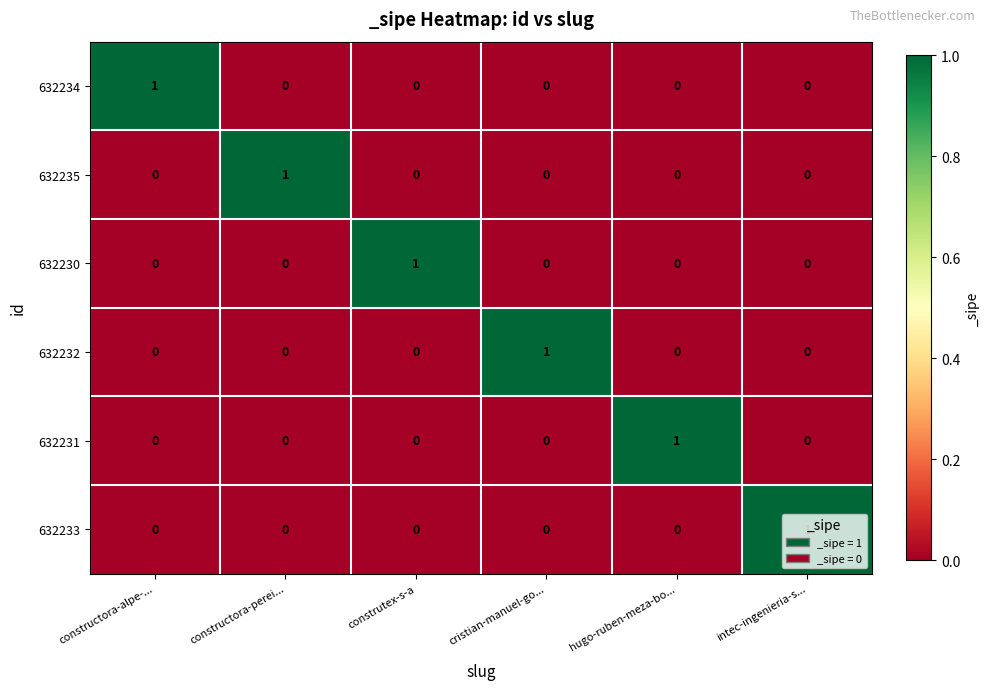

How many 632231 values are between 0 and 1?

6